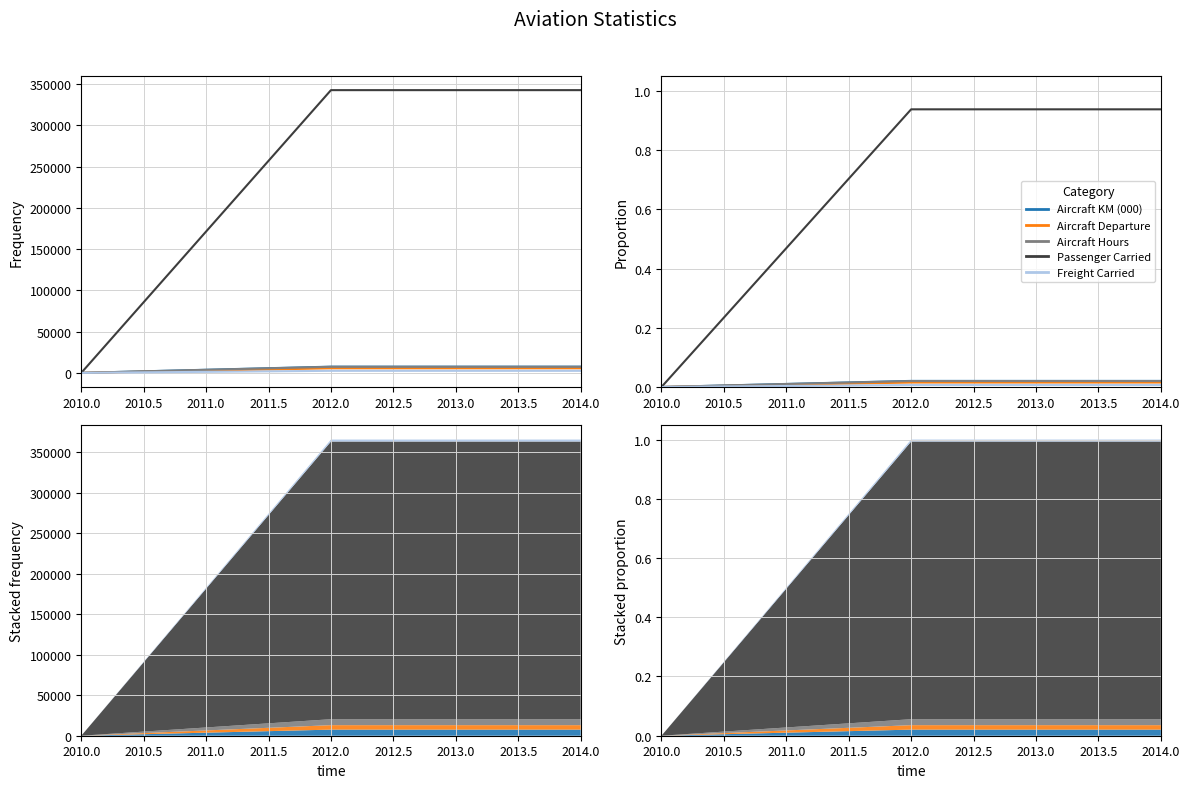

What is the sum of all Aircraft Departure values?

0.1